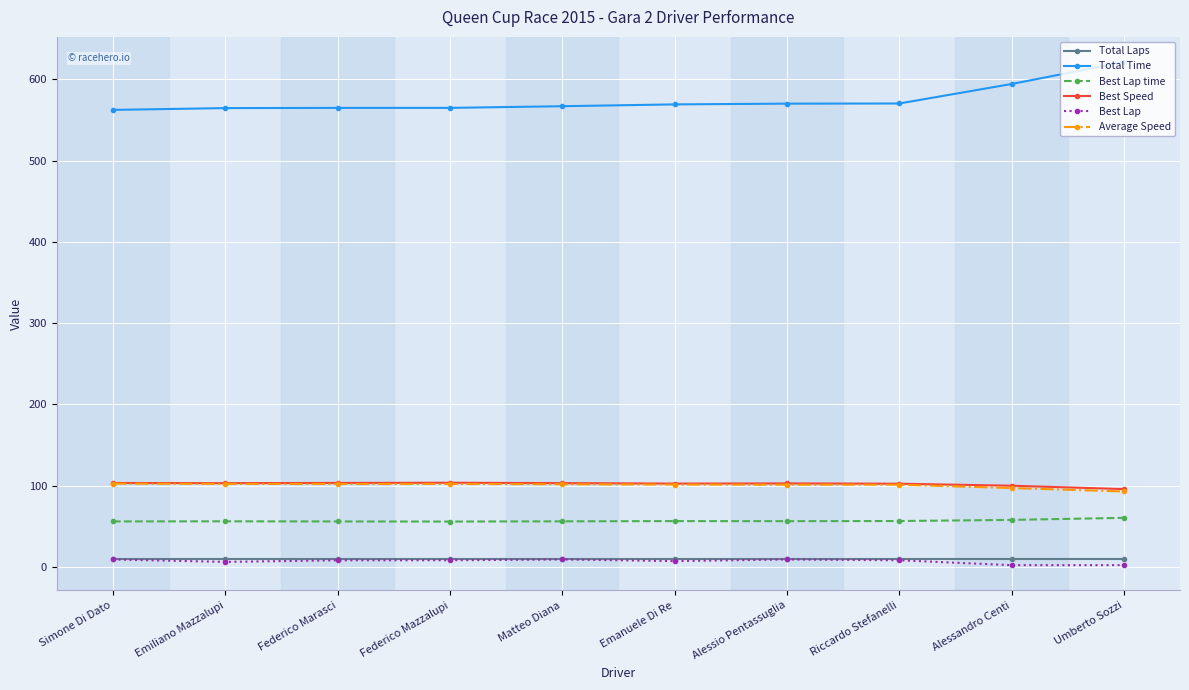

The Best Lap time series shows 32.2 at Matteo Diana. True or false?

False